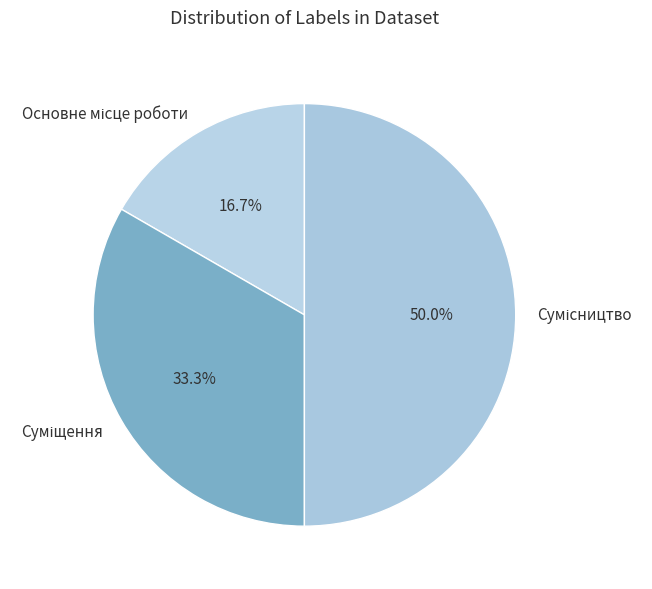

Which has a higher value, Сумісництво or Основне місце роботи?

Сумісництво